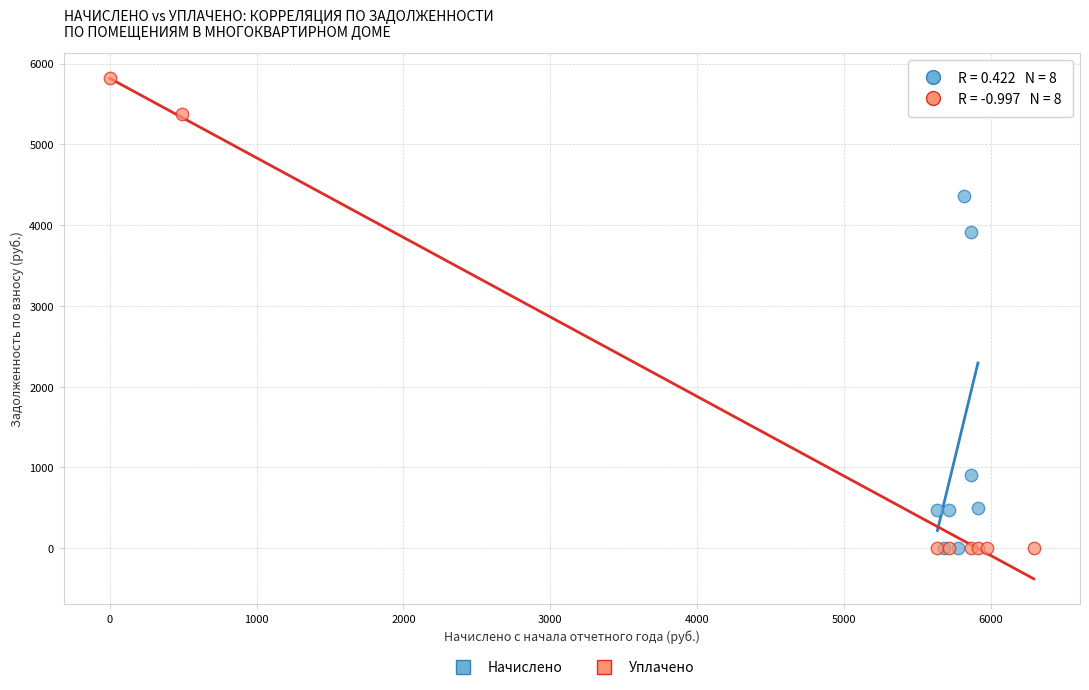

Which series contains the highest Y value?

Уплачено